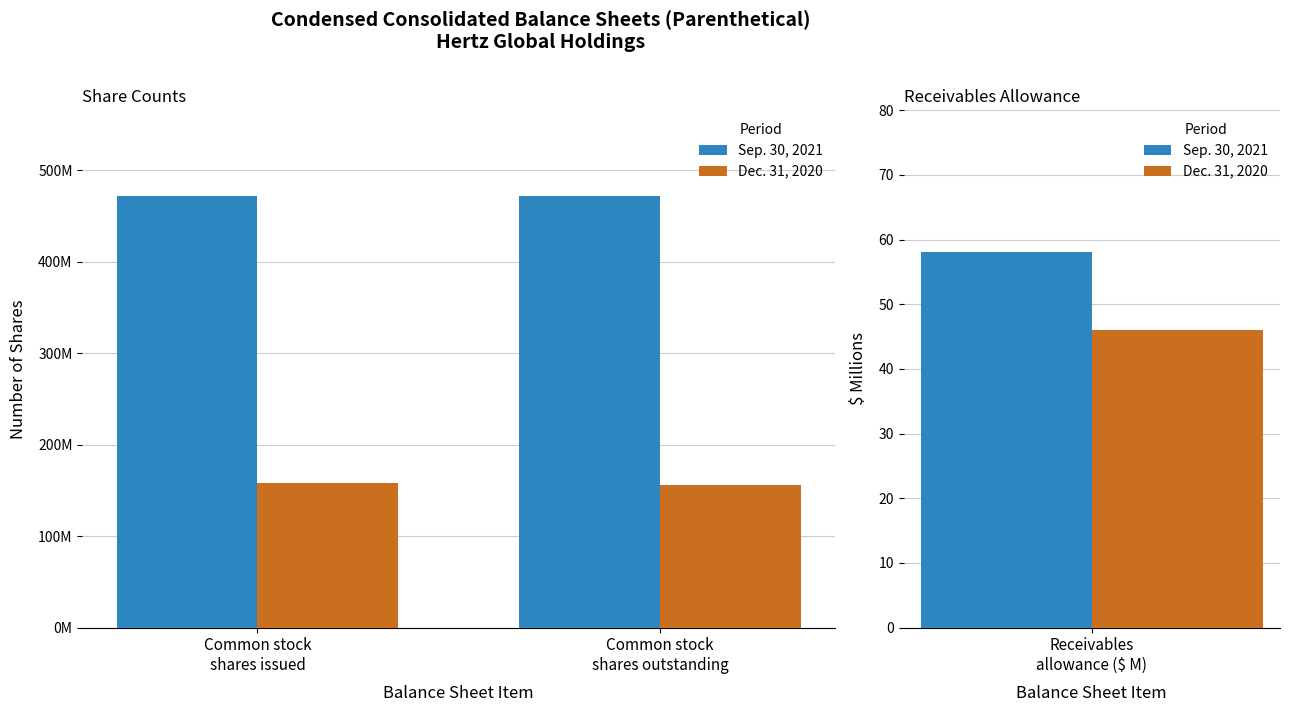

List the series in order of their overall mean, highest first.

Sep. 30, 2021, Dec. 31, 2020